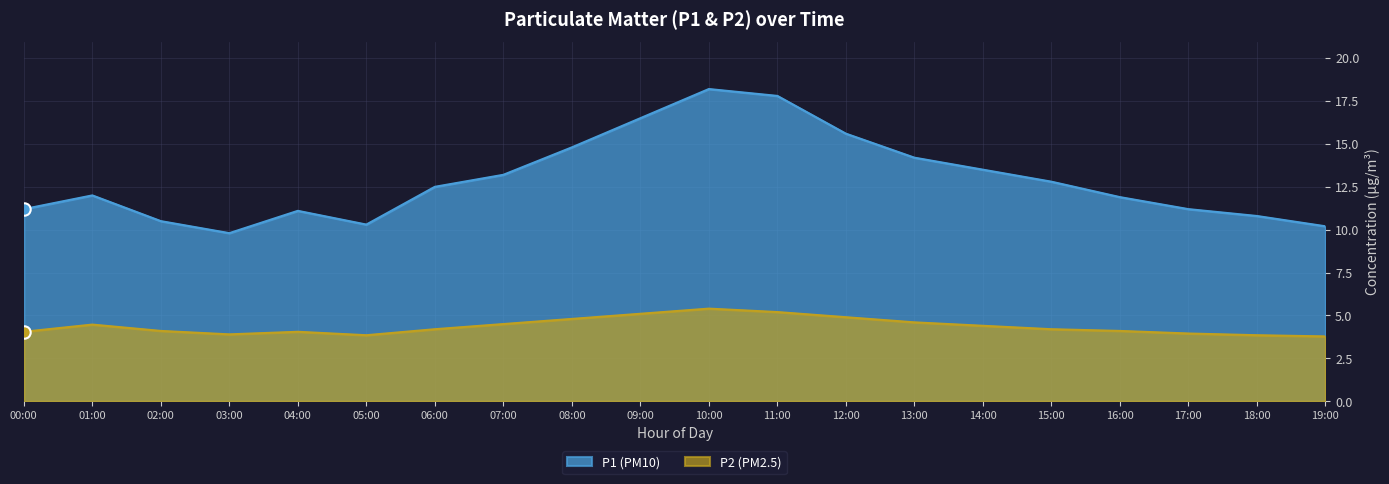

At which category is the sum across all series the highest?

10:00